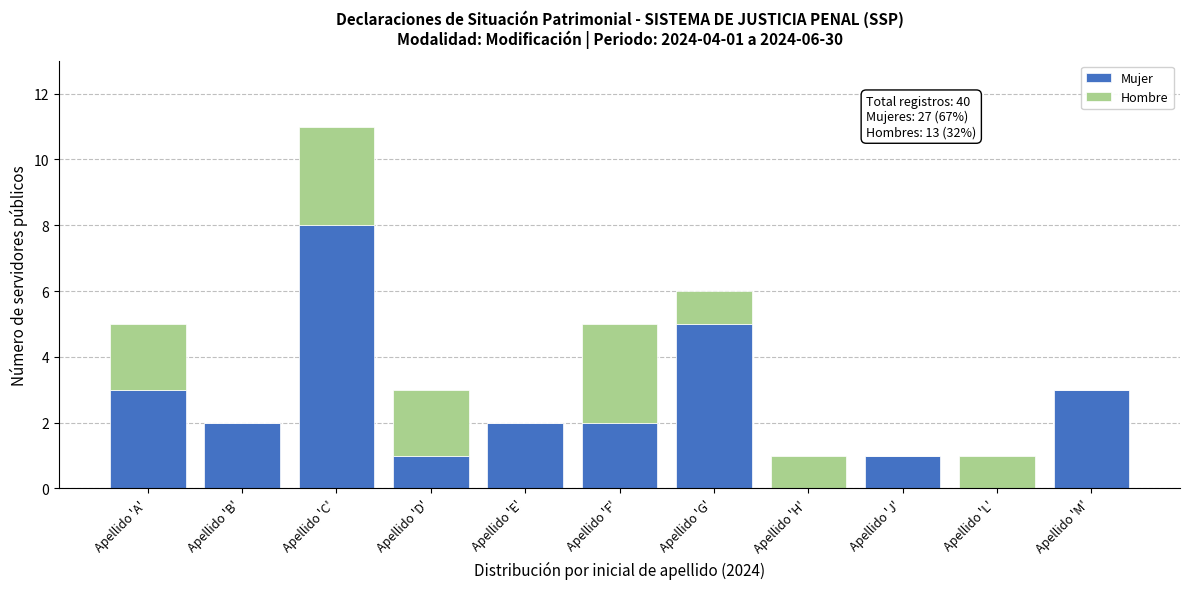

Reading left to right, list the values for the Mujer series.

Apellido 'A'=3	Apellido 'B'=2	Apellido 'C'=8	Apellido 'D'=1	Apellido 'E'=2	Apellido 'F'=2	Apellido 'G'=5	Apellido 'H'=0	Apellido 'J'=1	Apellido 'L'=0	Apellido 'M'=3